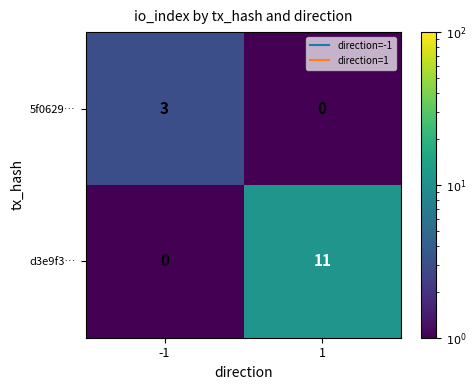

What is the spread (max minus min) of values at 1?

11